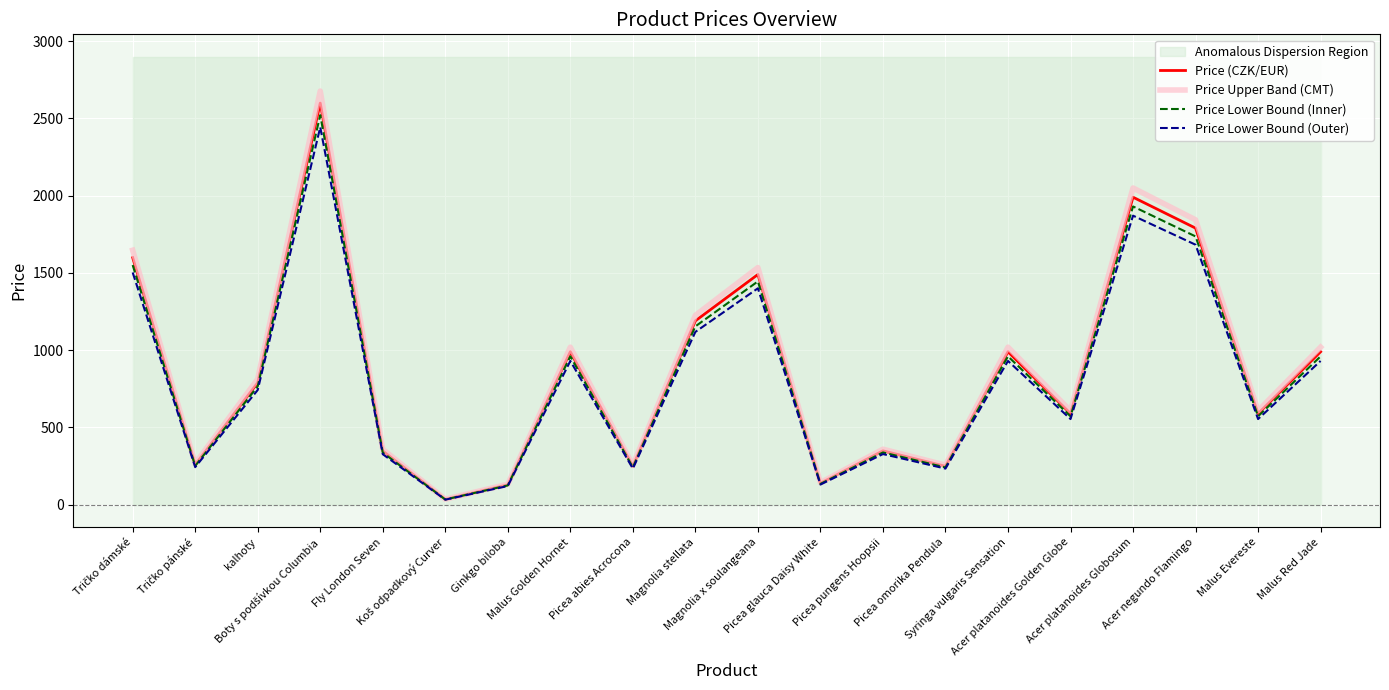

True or false: Price (CZK/EUR) and Price Upper Band (CMT) cross at least once.

False